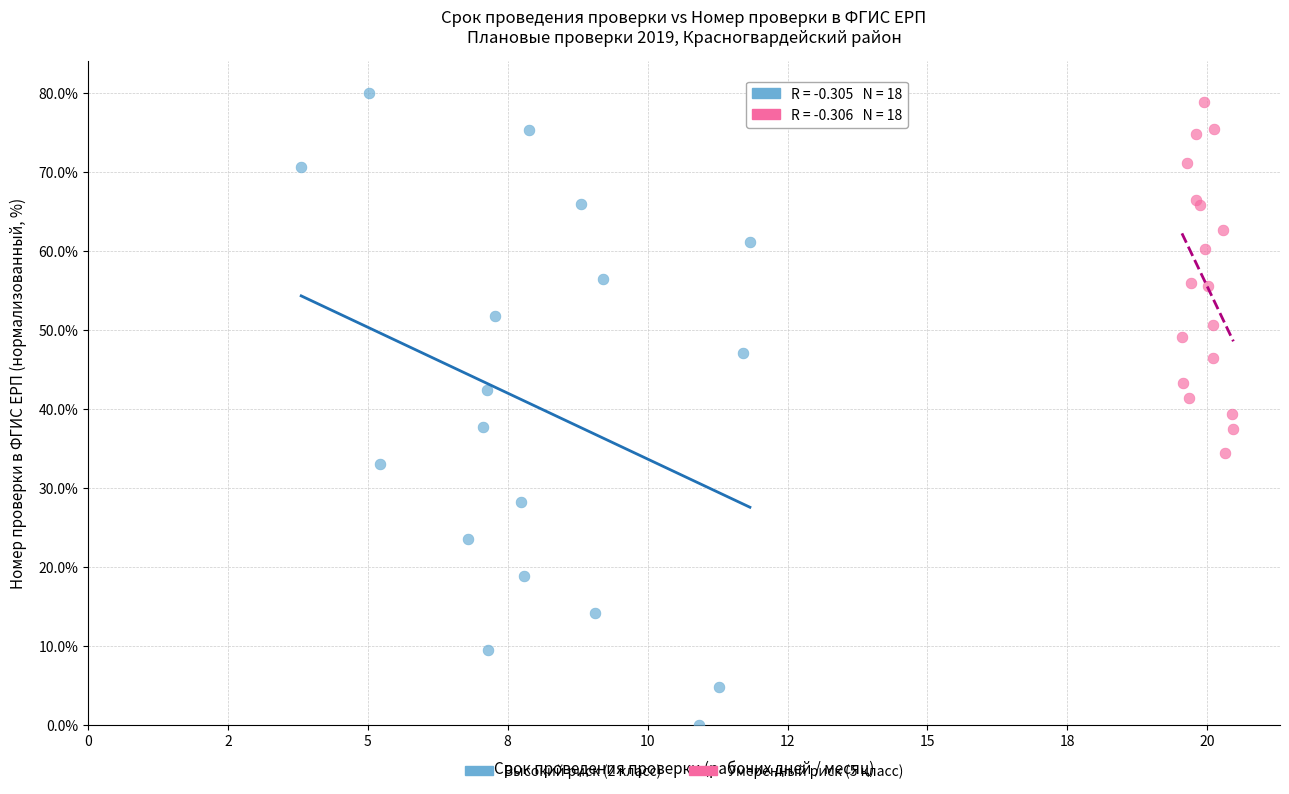

Which series contains the lowest Y value?

Высокий риск (2 класс)